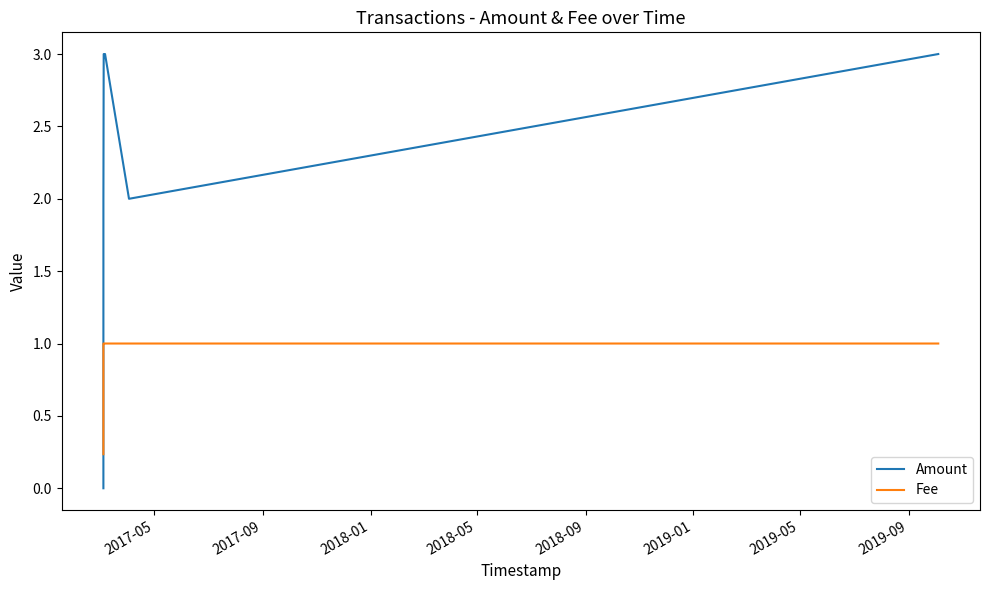

What is the difference between the maximum and minimum values in the Fee series?

0.8